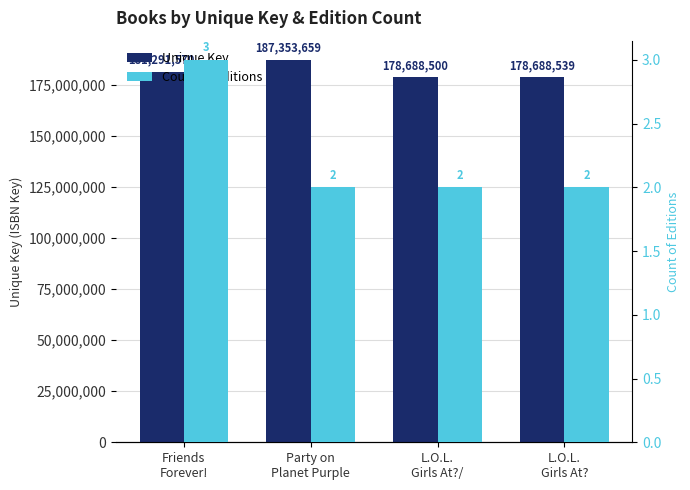

What is the approximate value of Count of Editions at L.O.L.
Girls At??

2